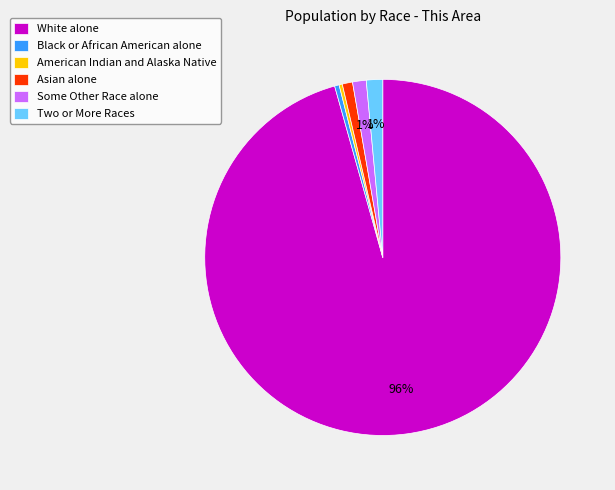

What is the largest slice in the pie chart?

White alone